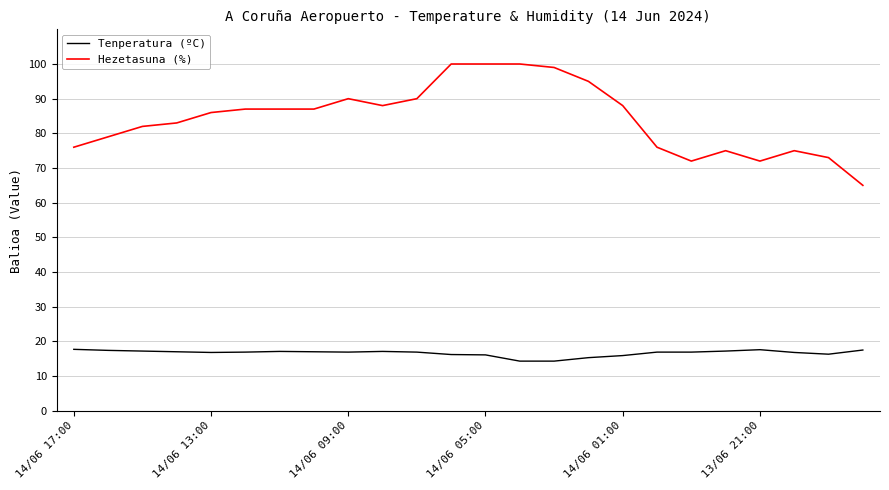

Which series has the largest total across all categories?

Hezetasuna (%)